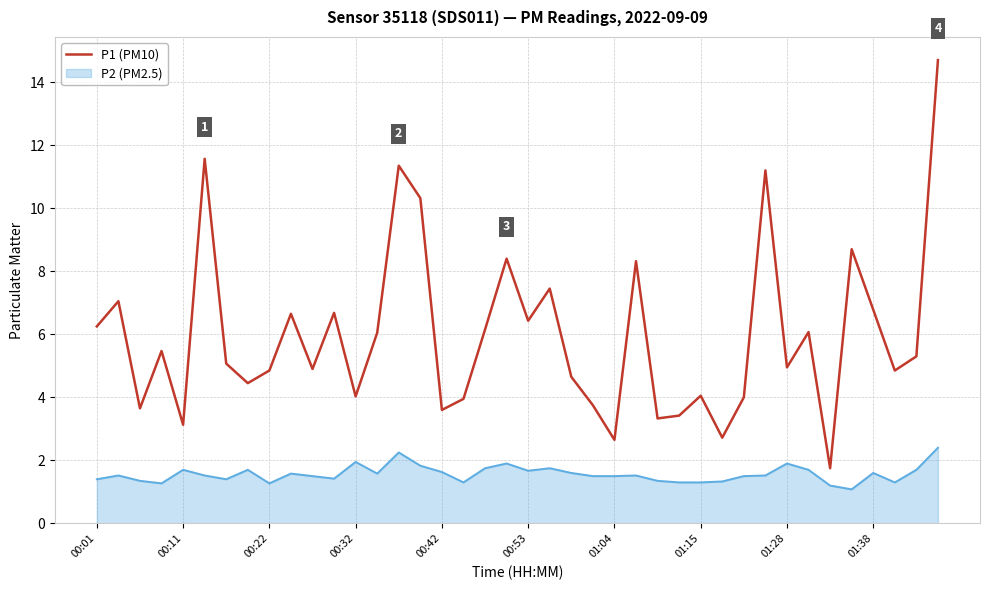

What is the highest value of the P1 (PM10) series?

14.7